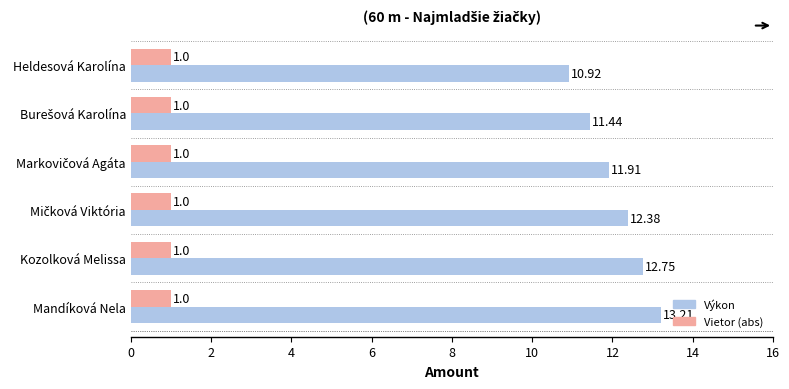

What is the difference between the second highest and second lowest values in the Výkon series?

1.3